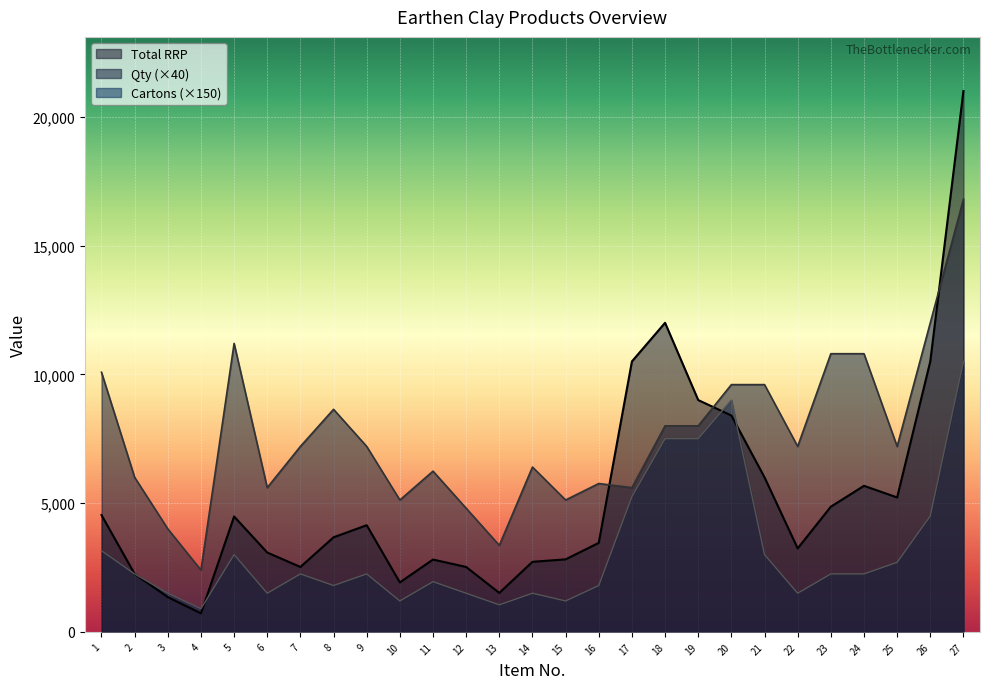

Rank the categories by Total RRP value from highest to lowest.

27, 18, 17, 26, 19, 20, 21, 24, 25, 23, 1, 5, 9, 8, 16, 22, 6, 15, 11, 14, 7, 12, 2, 10, 13, 3, 4